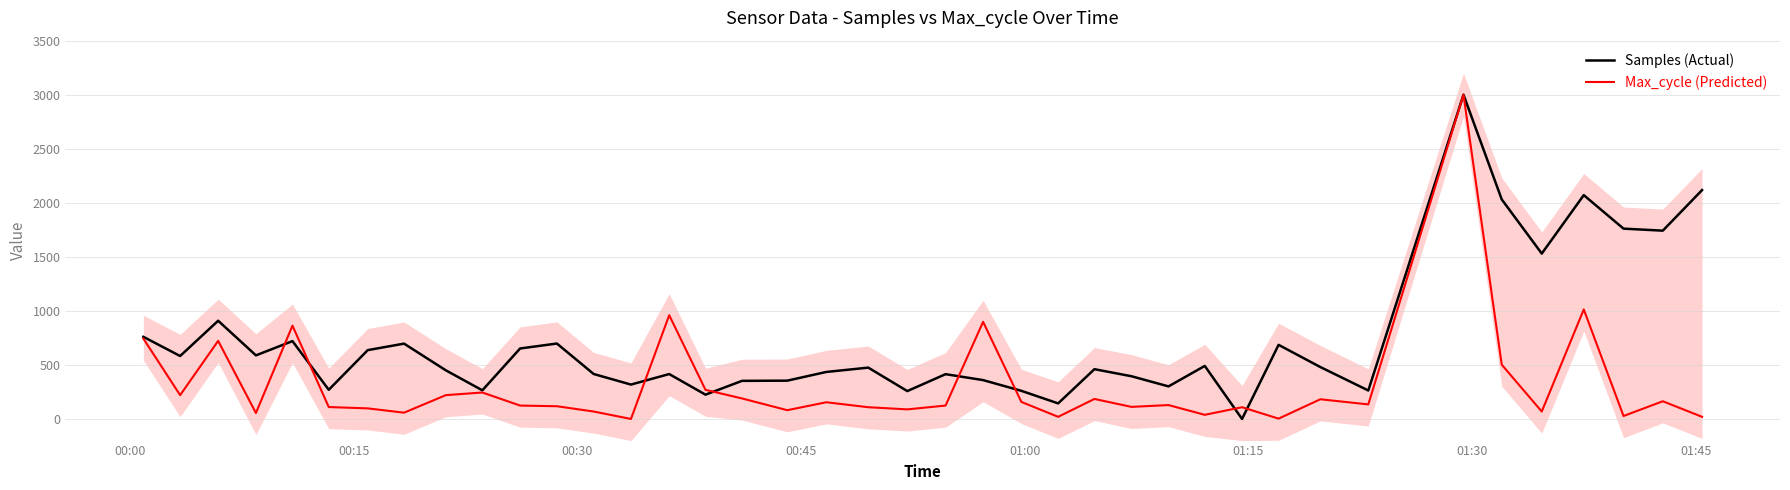

What is the maximum value for Max_cycle (Predicted)?

3000.0